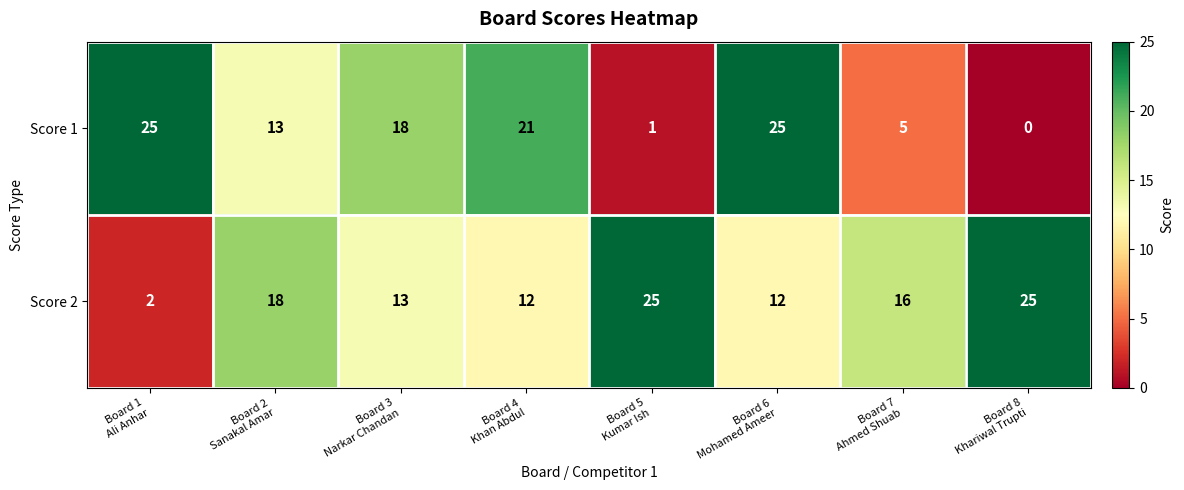

What is the spread (max minus min) of values at Board 2
Sanakal Amar?

5